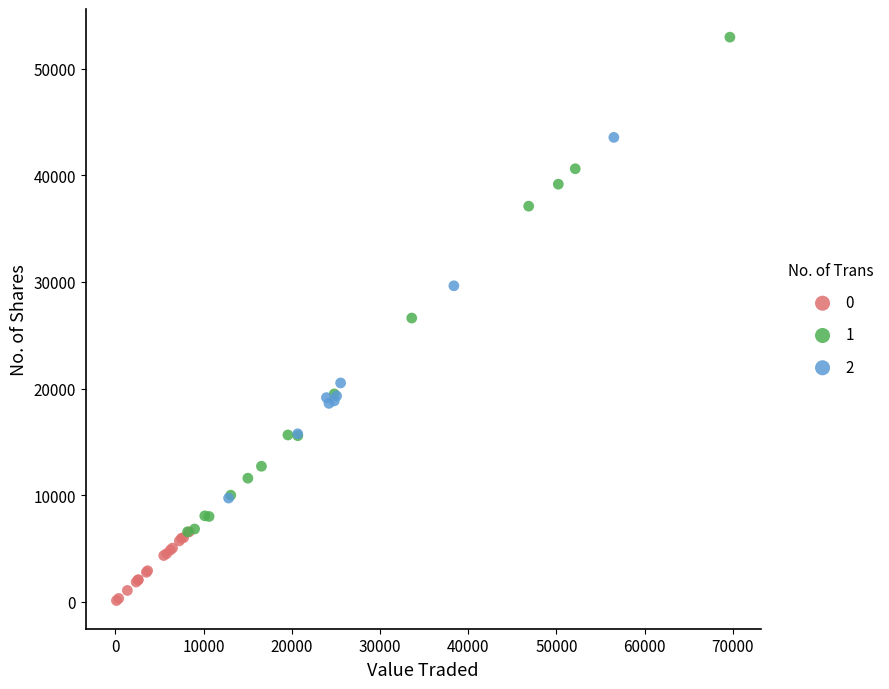

Which series contains the highest Y value?

1